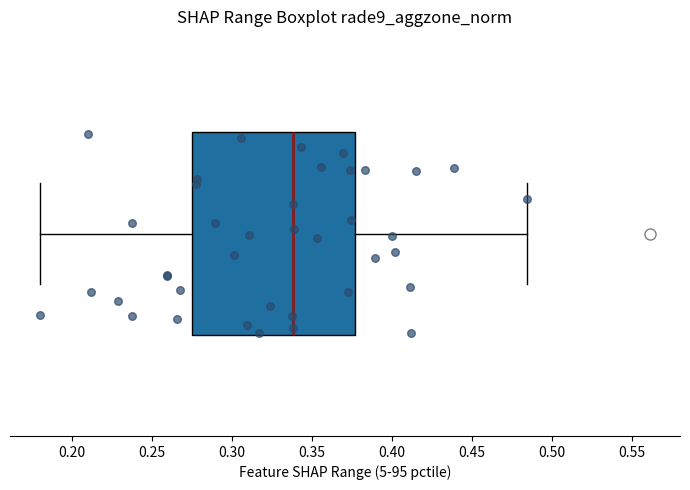

Read this box plot against the x-axis: the position of the median line, the range covered by the box, and the ends of both whiskers. The values are not printed on the chart, so give them approximately, as read against the axis.

median 0.340, box 0.275 to 0.375, whiskers 0.180 to 0.485